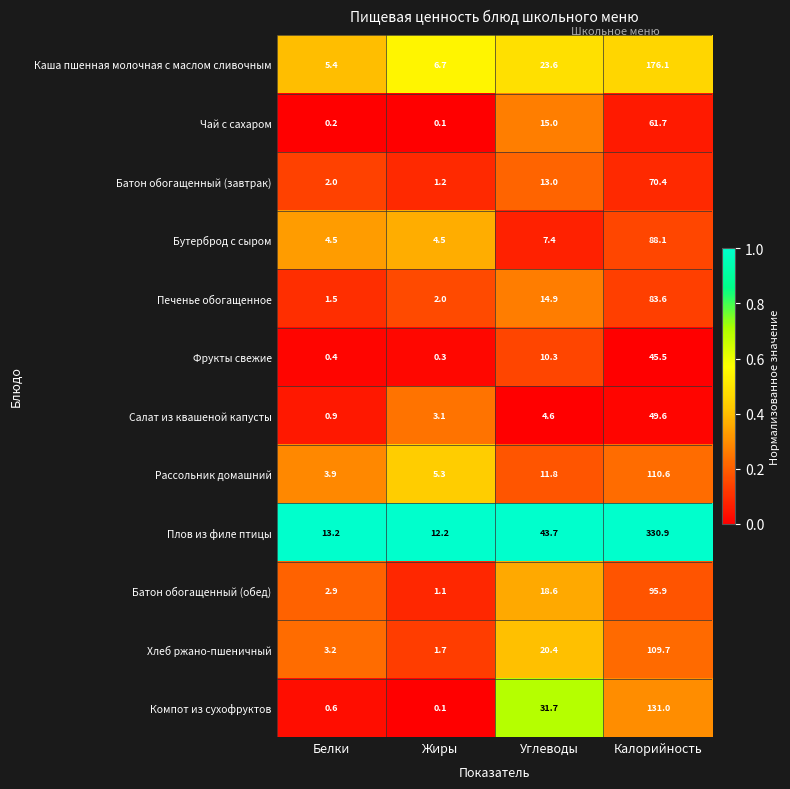

What is the difference between the Печенье обогащенное values at Углеводы and Калорийность?

68.7